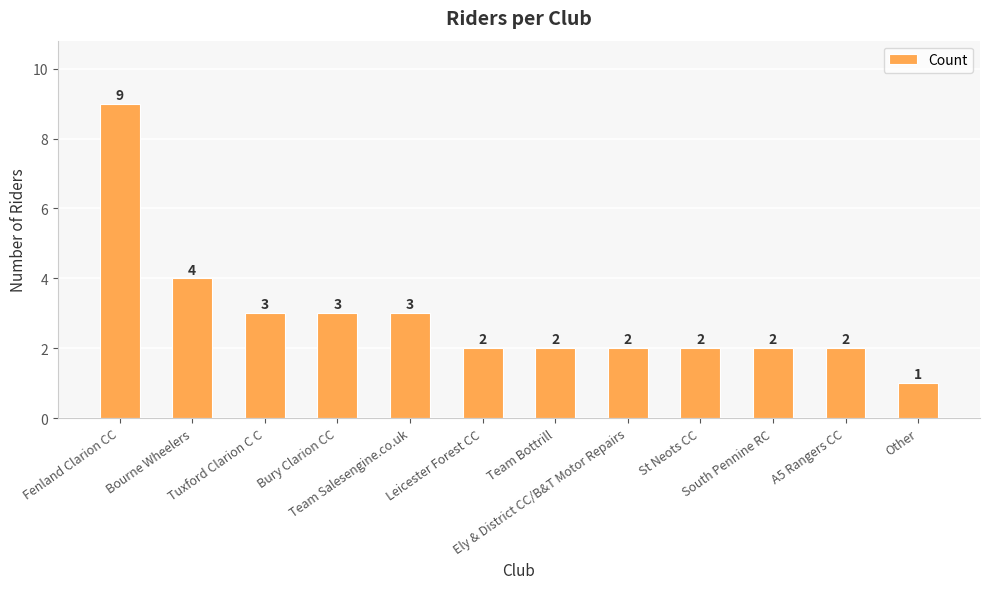

What value does the data have at Team Salesengine.co.uk?

3